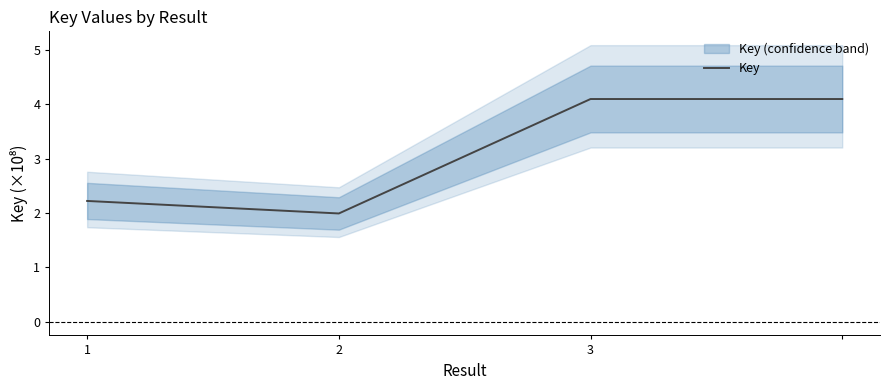

Read the value at 3.

4.1